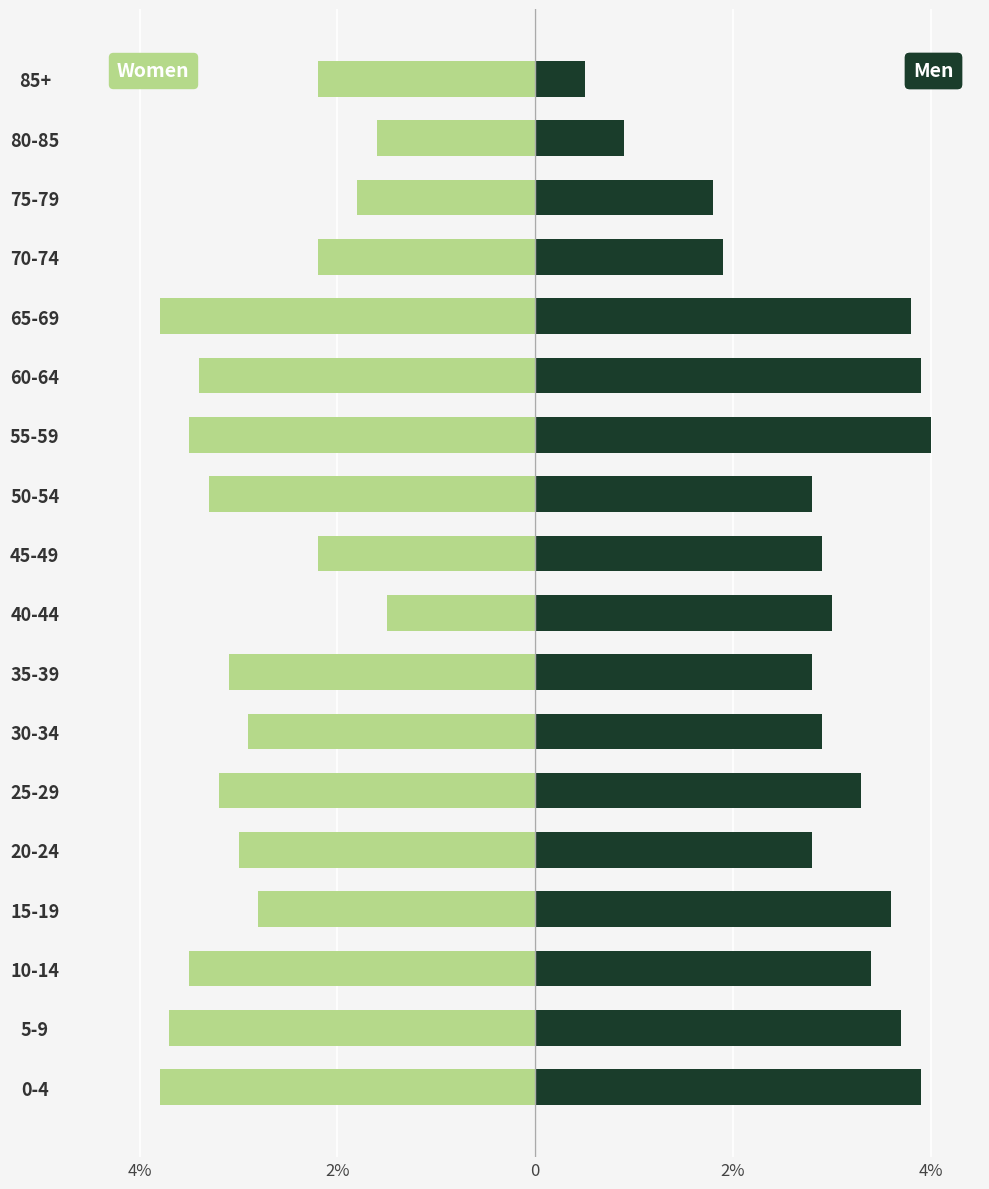

How many data points in Women are less than -3?

9